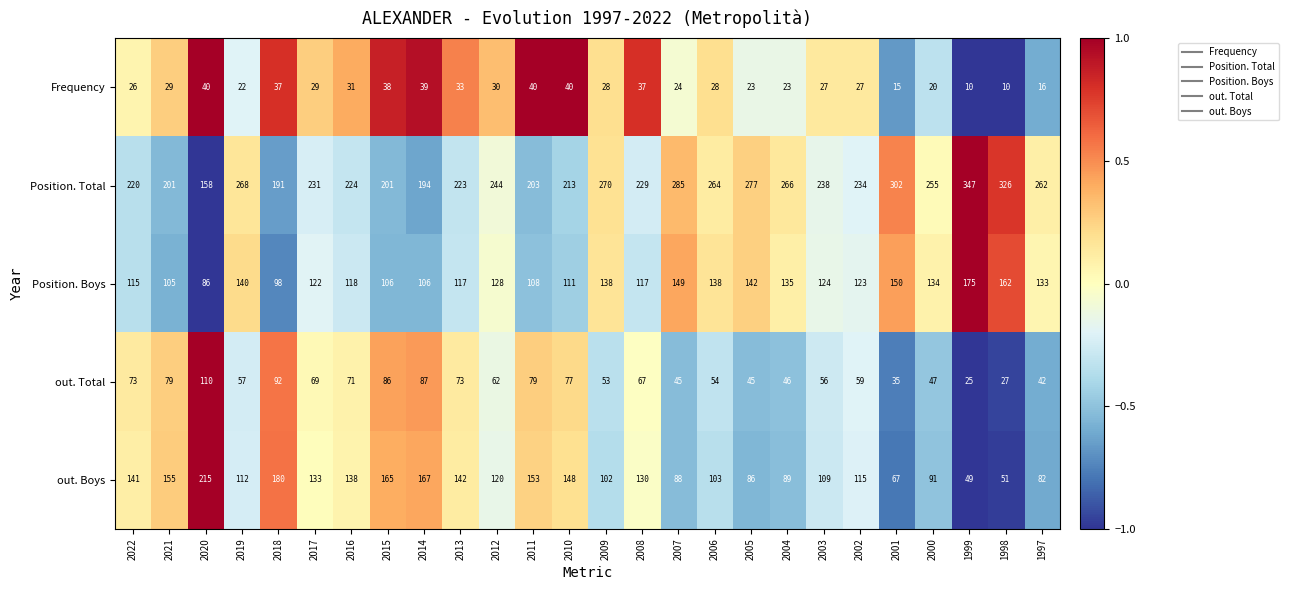

List the series in order of their peak value, highest first.

Position. Total, out. Boys, Position. Boys, out. Total, Frequency